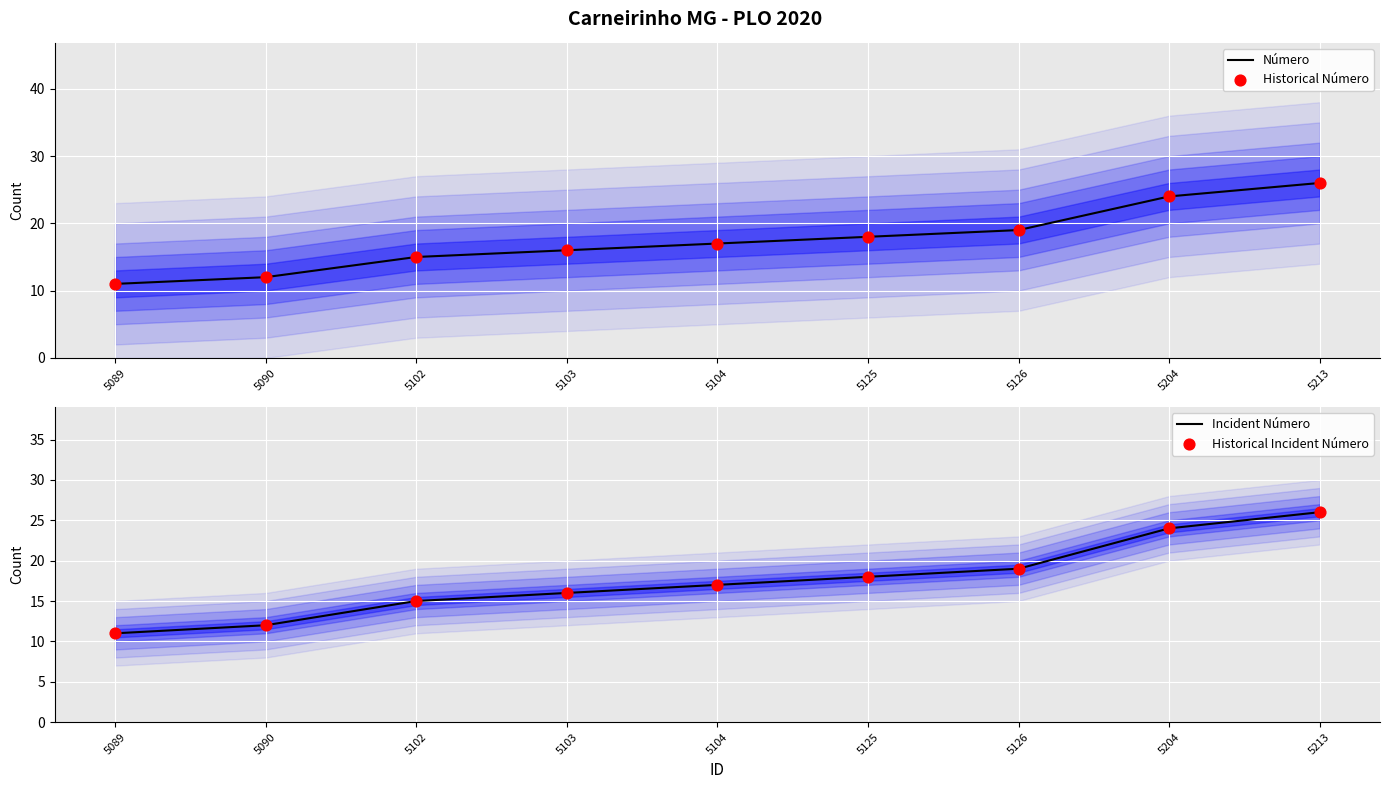

At which category is the sum across all series the highest?

5213